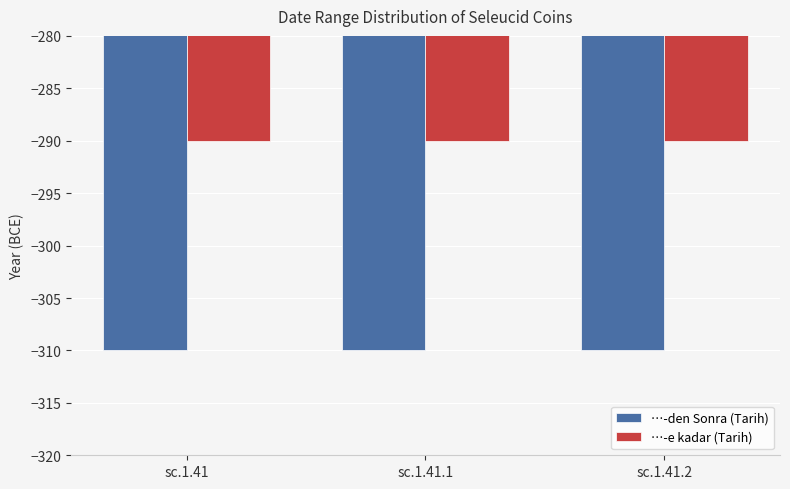

What position from the left is sc.1.41.2?

3